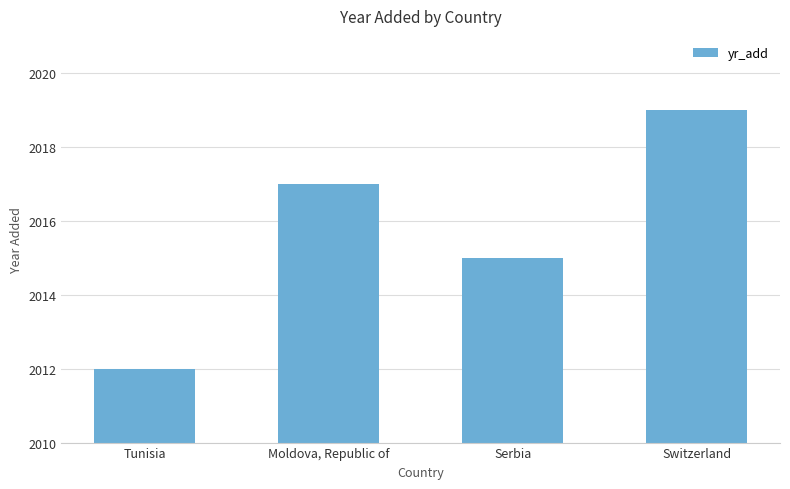

How many values are below 2017?

2